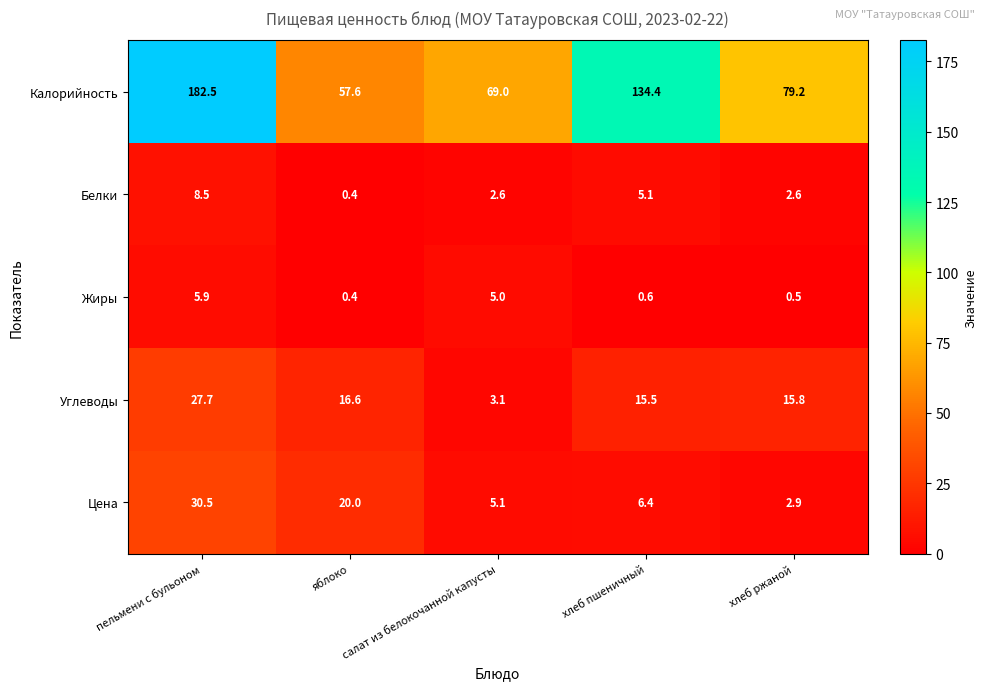

Where is Калорийность nearest to the value 120?

хлеб пшеничный